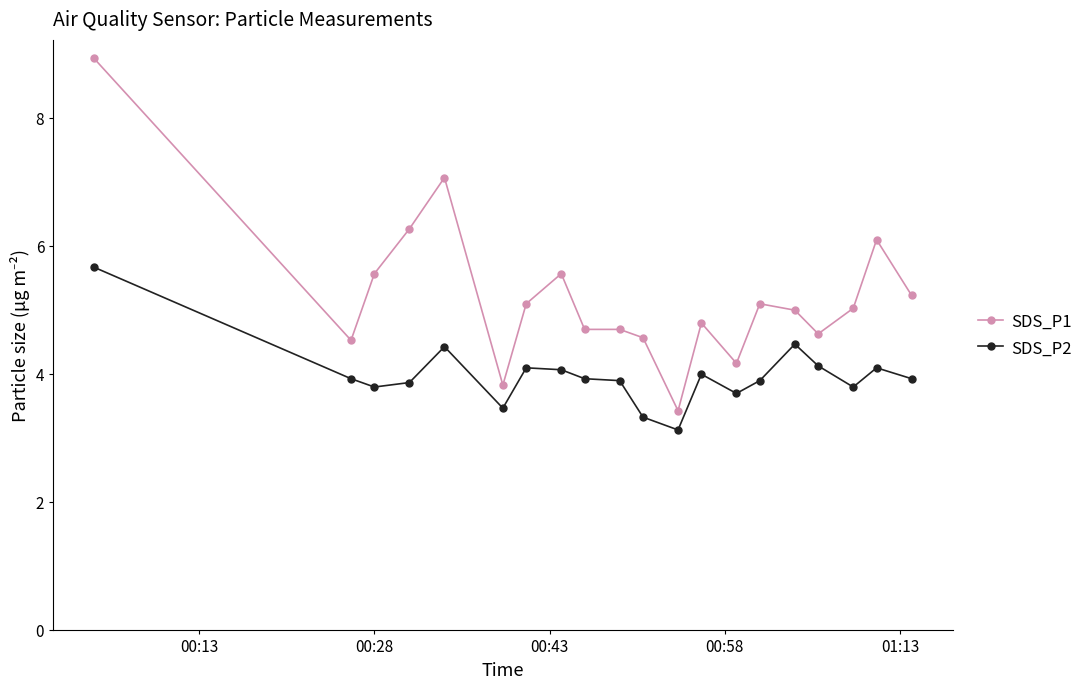

Rank the series by their maximum value, from highest to lowest.

SDS_P1, SDS_P2